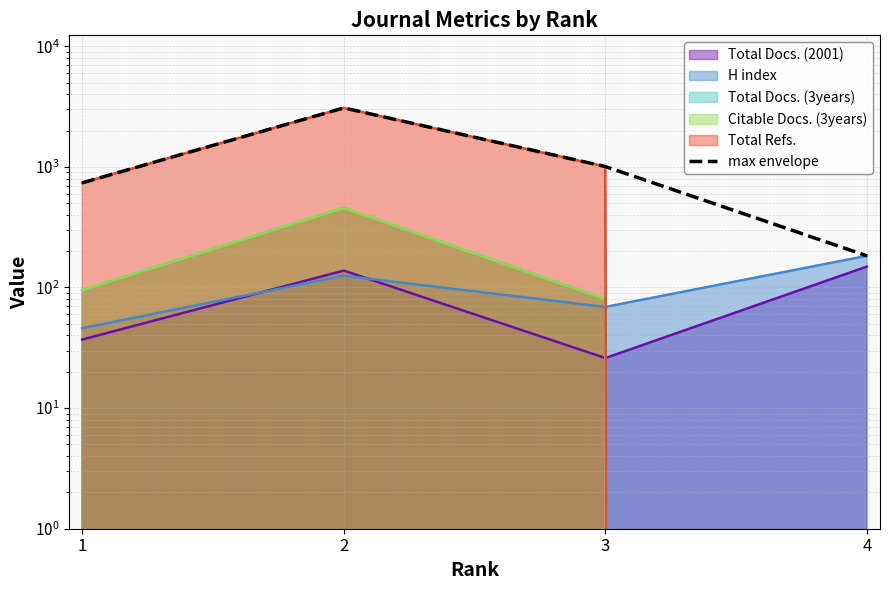

List the labels in order of value, smallest first.

4, 1, 3, 2